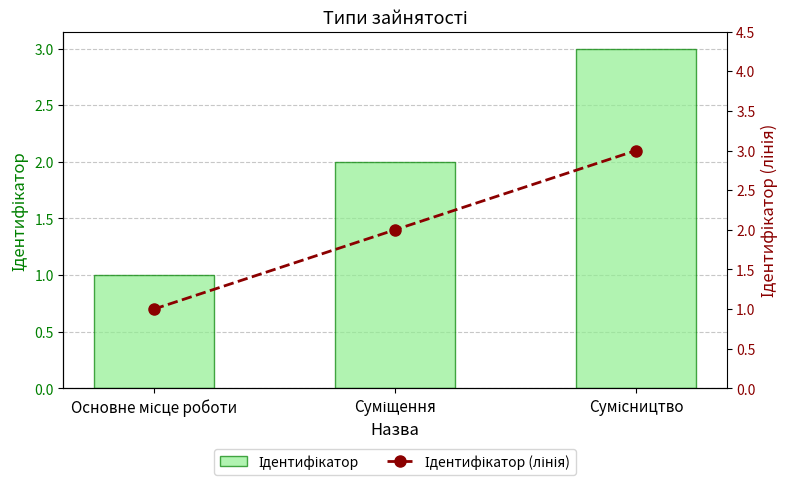

What is the label of the 2nd bar from the left?

Суміщення